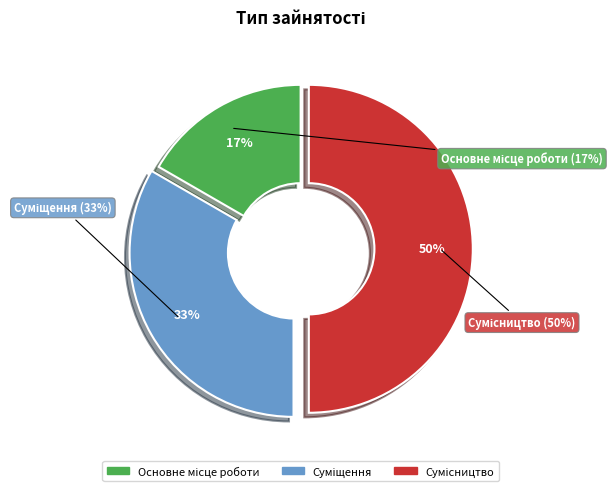

To the nearest percent, what portion does Суміщення represent?

33%